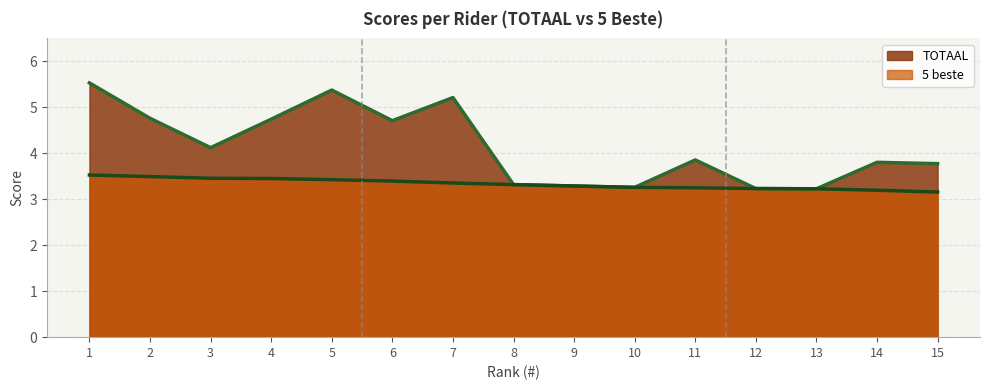

Reading right to left, extract all data points from this chart.

TOTAAL: 3.8	3.8	3.2	3.2	3.9	3.3	3.3	3.3	5.2	4.7	5.4	4.7	4.1	4.8	5.5
5 beste: 3.2	3.2	3.2	3.2	3.2	3.3	3.3	3.3	3.4	3.4	3.4	3.5	3.5	3.5	3.5